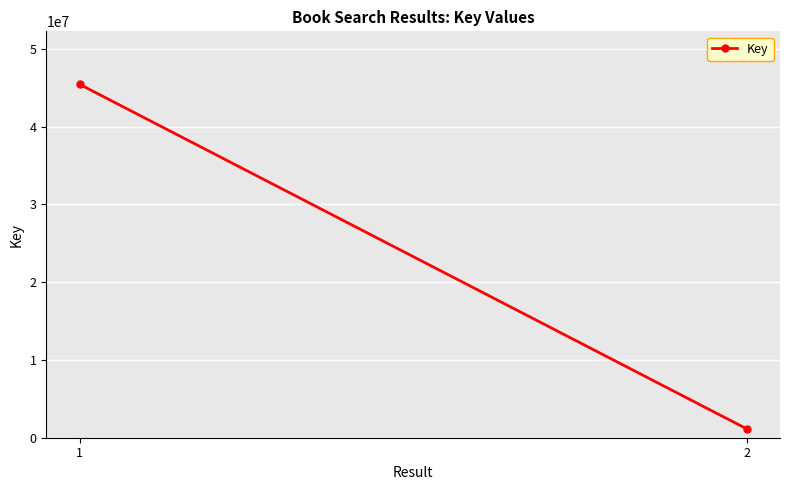

What is the difference between the maximum and minimum values?

44307876